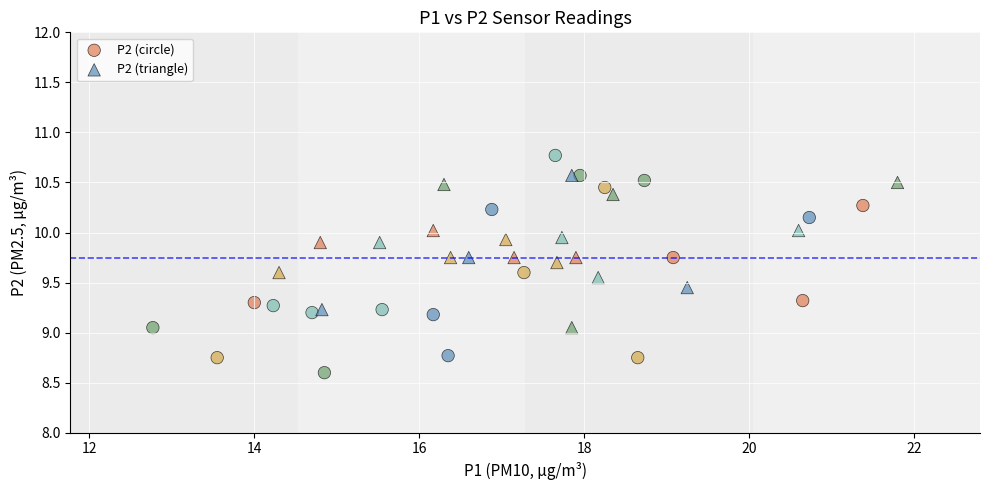

Which series reaches the minimum Y coordinate?

P2 (circle)